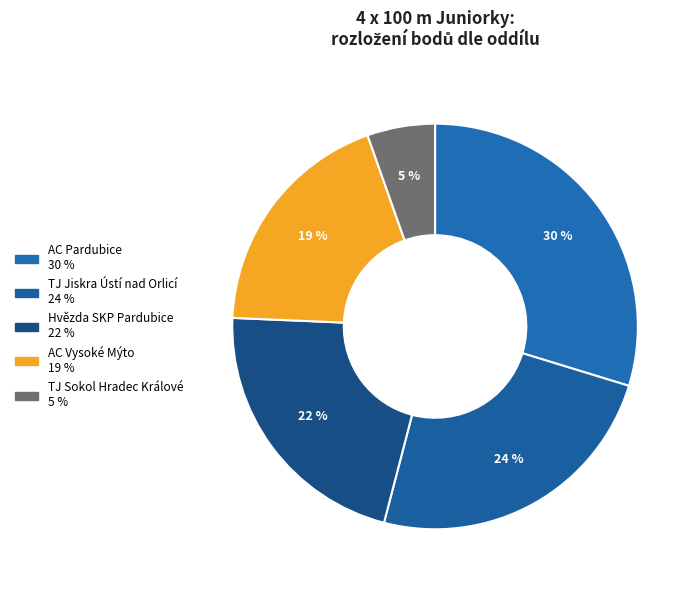

Which has a higher value, Hvězda SKP Pardubice or TJ Sokol Hradec Králové?

Hvězda SKP Pardubice